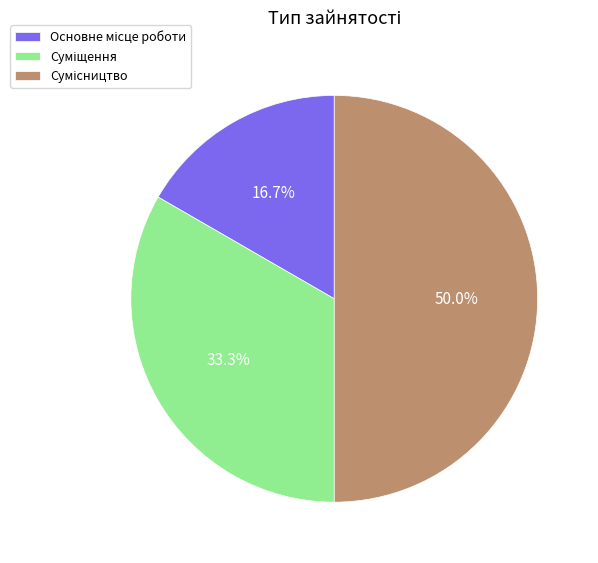

Combined, do Основне місце роботи and Суміщення account for over 50%?

No